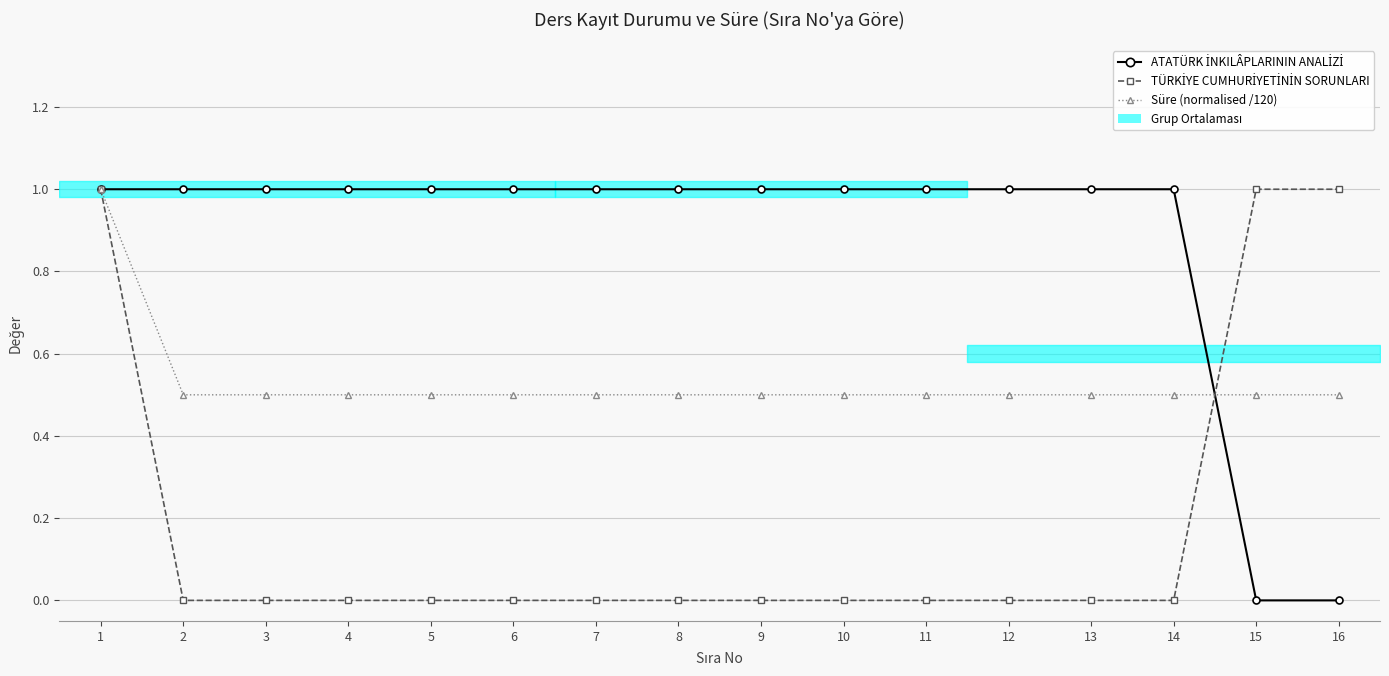

How many lines are shown in the chart?

3